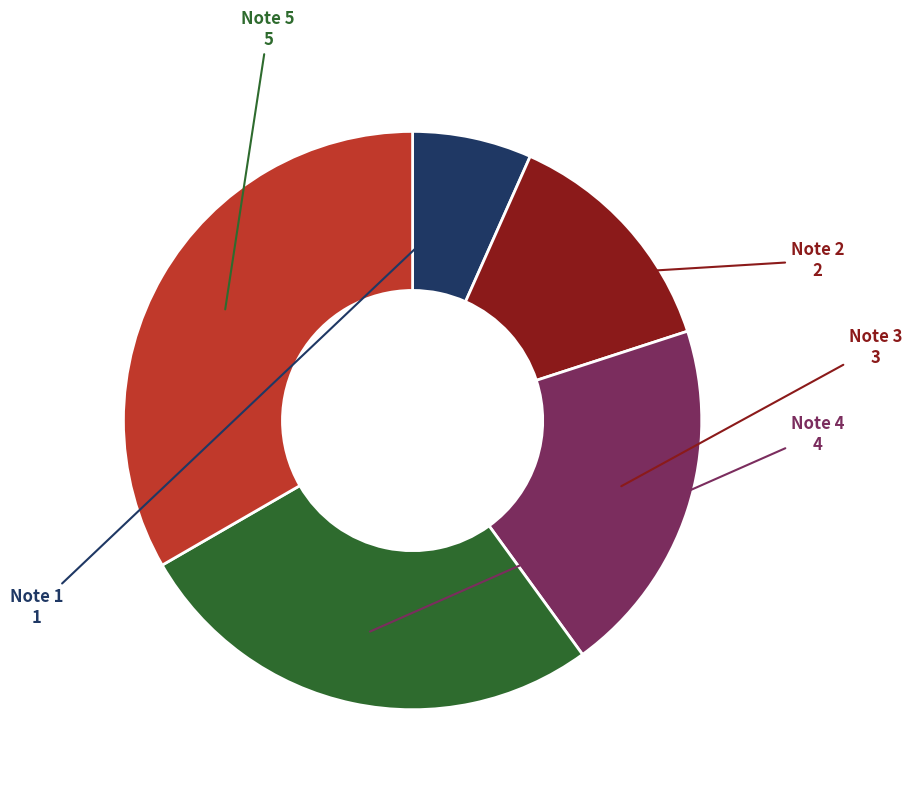

Which has a higher value, Note 5 or Note 4?

Note 5